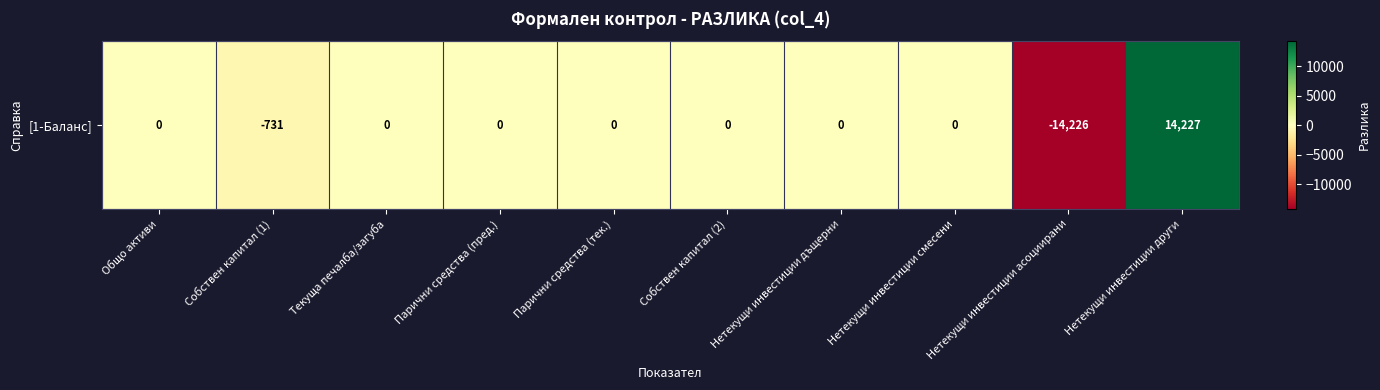

Reading left to right, transcribe all the data shown in this chart.

Общо активи=0	Собствен капитал (1)=-731	Текуща печалба/загуба=0	Парични средства (пред.)=0	Парични средства (тек.)=0	Собствен капитал (2)=0	Нетекущи инвестиции дъщерни=0	Нетекущи инвестиции смесени=0	Нетекущи инвестиции асоциирани=-14226	Нетекущи инвестиции други=14227